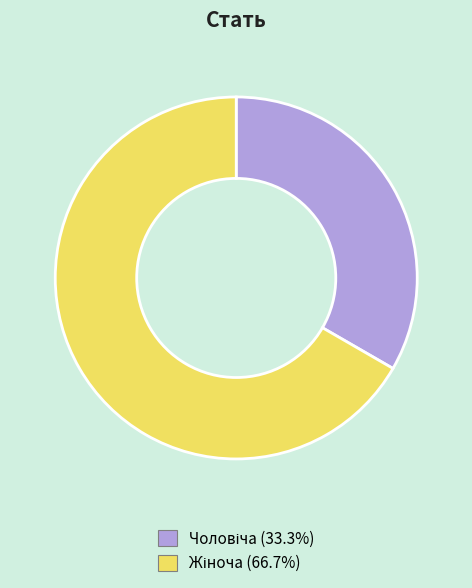

Is there a majority slice in this chart?

Yes